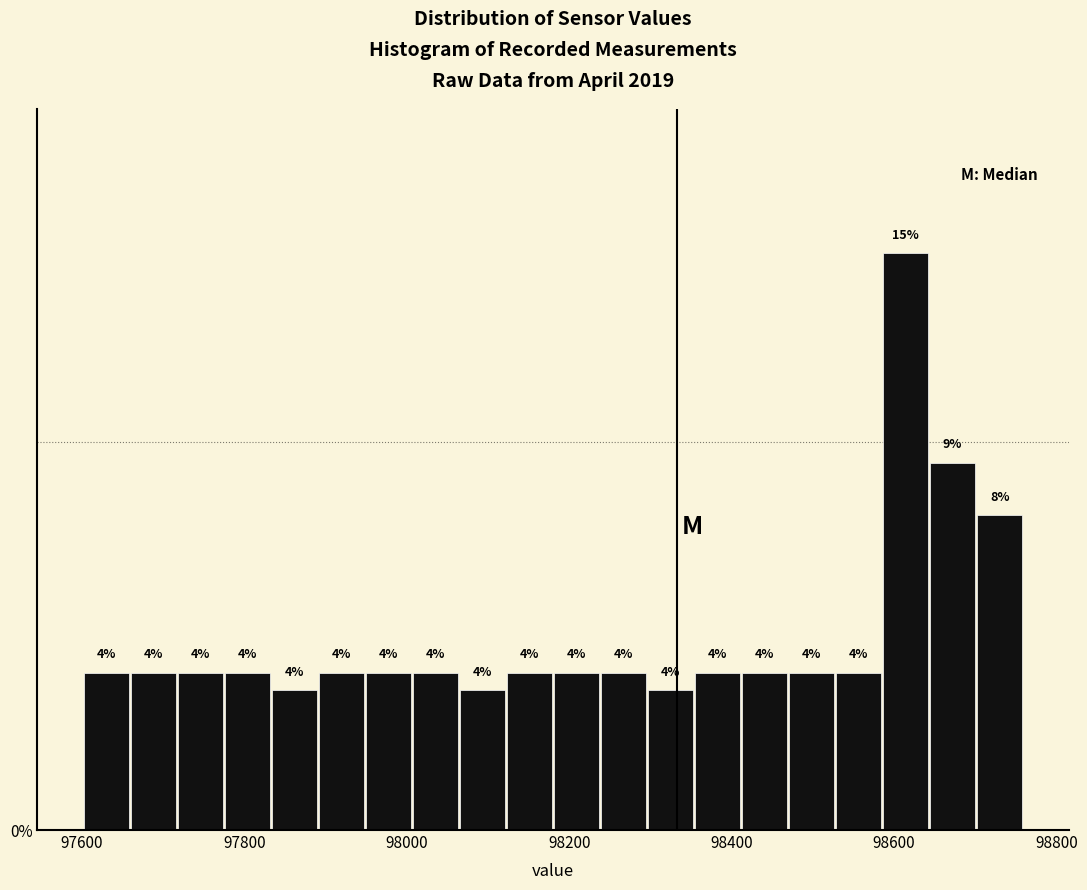

Read against the x-axis, roughly where is the centre of the tallest bar?

98620